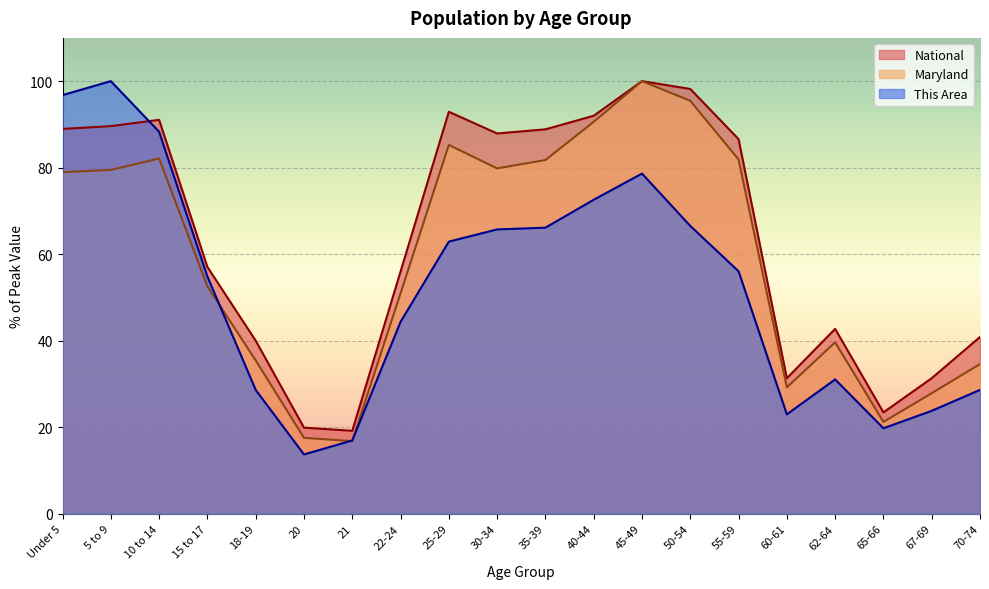

Which category has the highest value in the Maryland series?

45-49